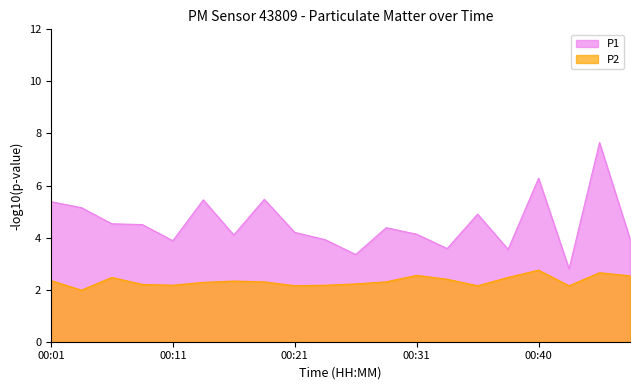

How many lines are shown in the chart?

2